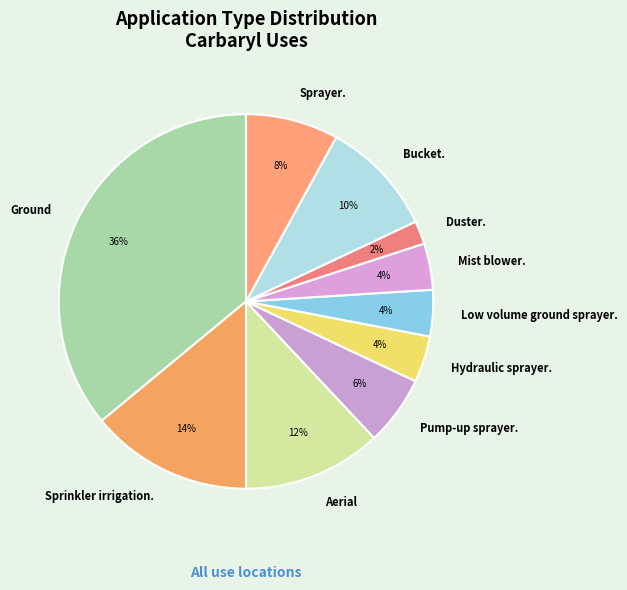

To the nearest percent, what is the difference between the largest and smallest slice percentages?

34%